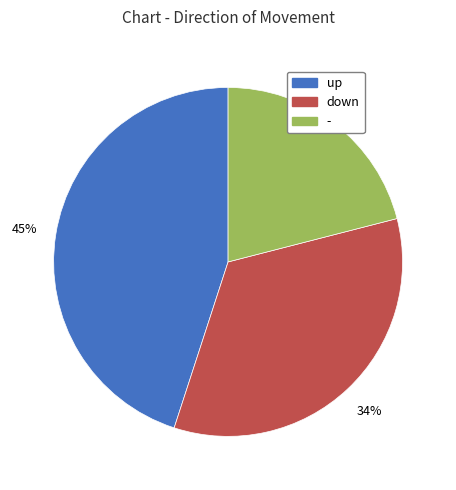

Is the sum of down and up greater than half?

Yes